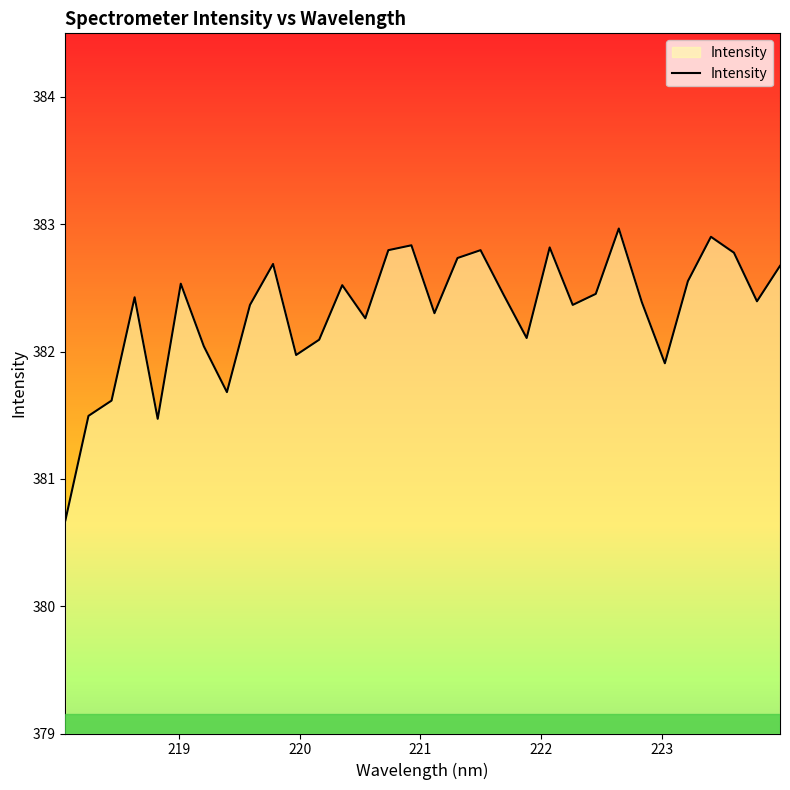

What is the greatest value displayed?

383.0